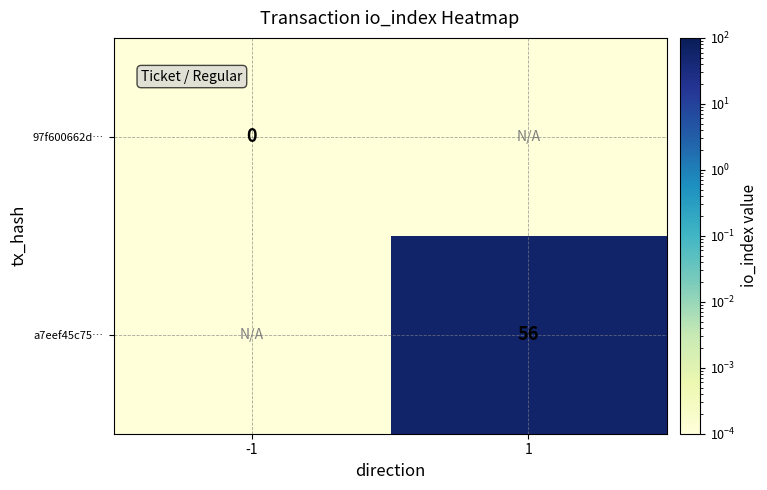

Is it true that 97f600662d… equals 0.0 at -1?

False